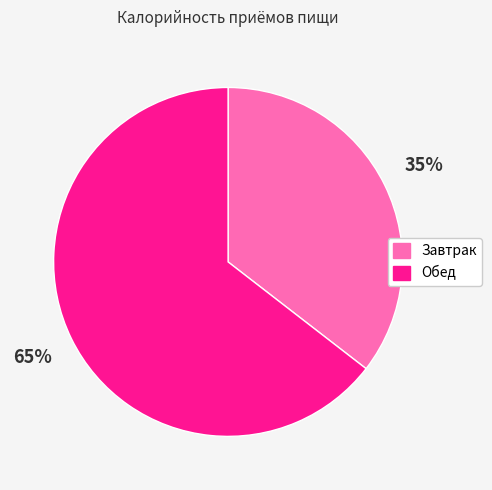

What percentage is the Завтрак slice, to the nearest percent?

35%